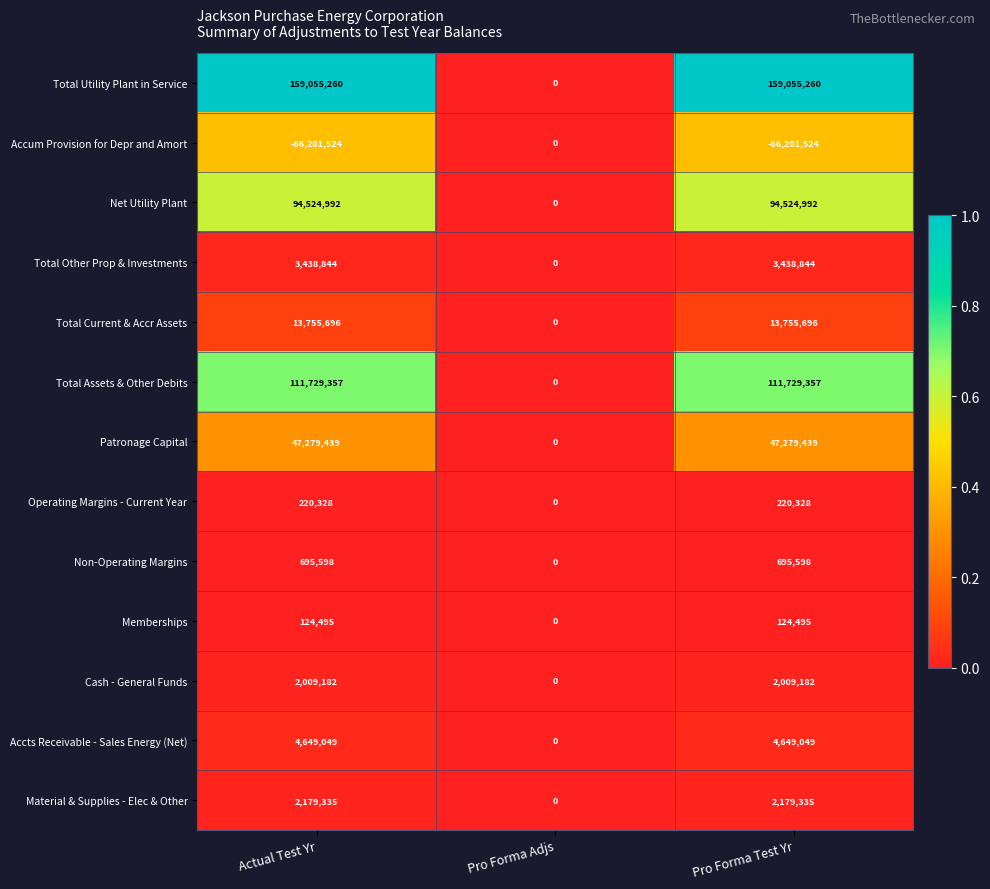

What is the total value across all series at Actual Test Yr?

373460051